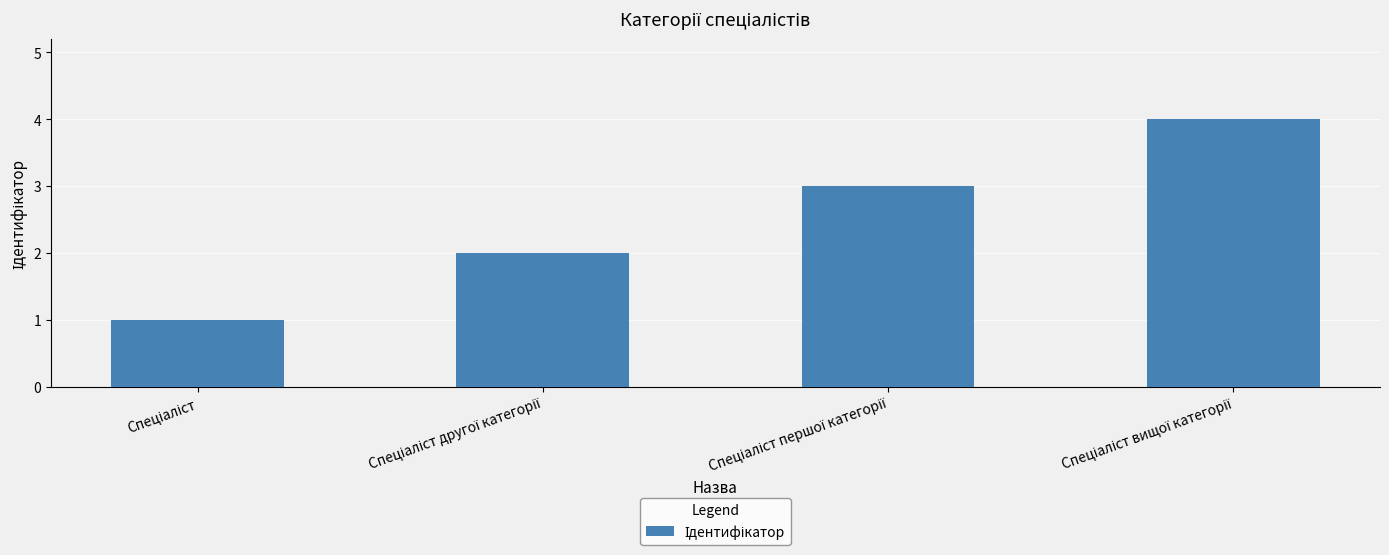

What is the minimum value shown in the chart?

1